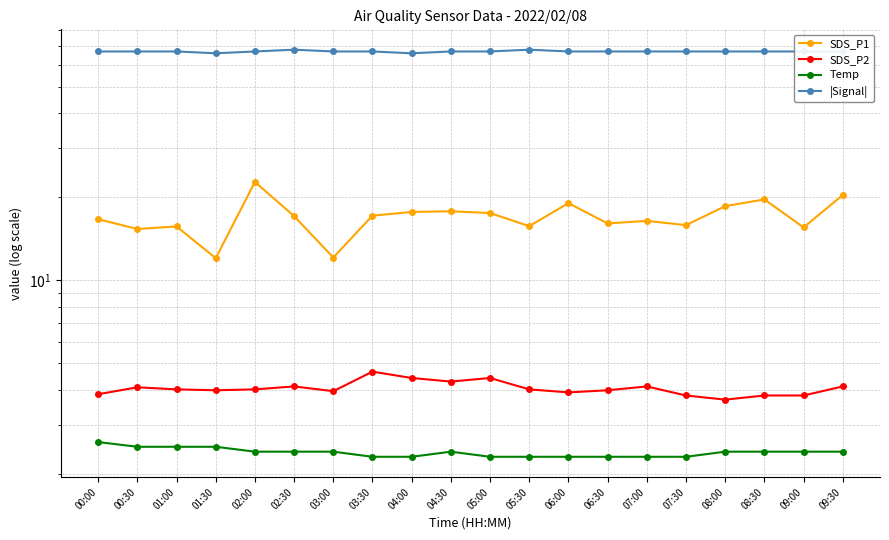

At how many categories does at least one series exceed 48?

20